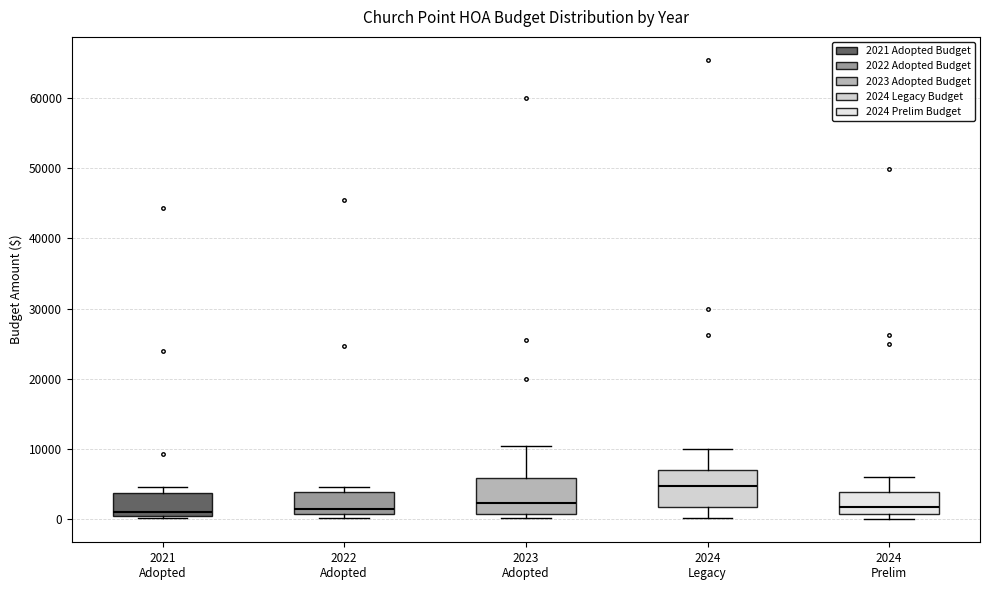

Reading left to right, read every box against the y-axis: the position of its median line, the range the box covers, and the ends of its whiskers. The values are not printed on the chart, so give them approximately, as read against the axis.

2021 Adopted: median 1000 (just above the box's lower edge), box 1000 to 4000, whiskers 0 to 5000
2022 Adopted: median 1000 (just above the box's lower edge), box 1000 to 4000, whiskers 0 to 5000
2023 Adopted: median 2000, box 1000 to 6000, whiskers 0 to 11000
2024 Legacy: median 5000, box 2000 to 7000, whiskers 0 to 10000
2024 Prelim: median 2000, box 1000 to 4000, whiskers 0 to 6000